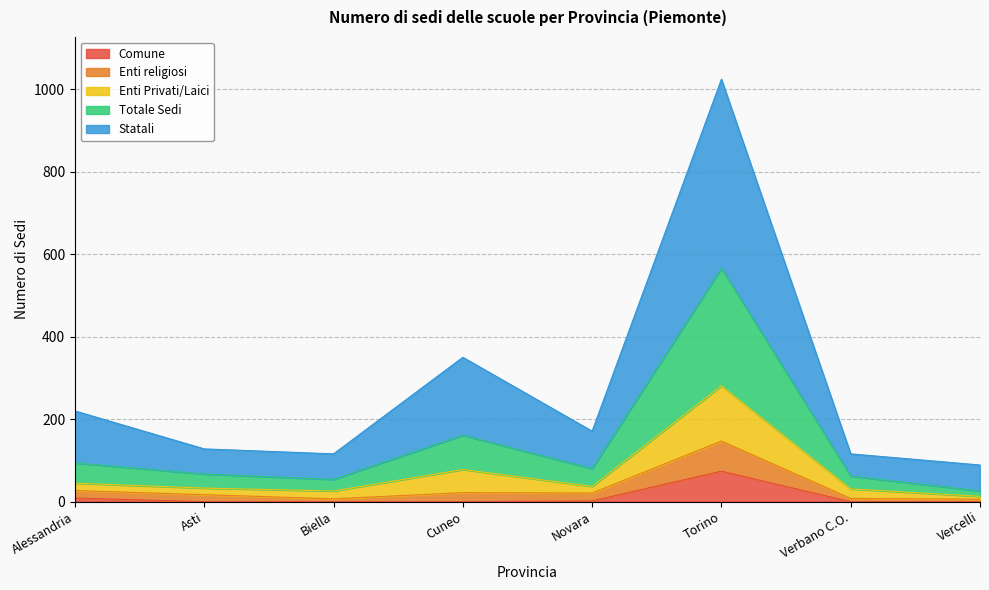

At which category is the sum across all series the highest?

Torino